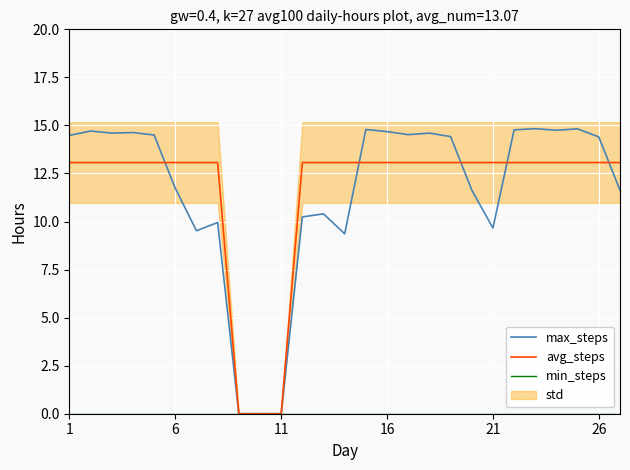

Rank the series at 1 from highest to lowest value.

max_steps, avg_steps, min_steps